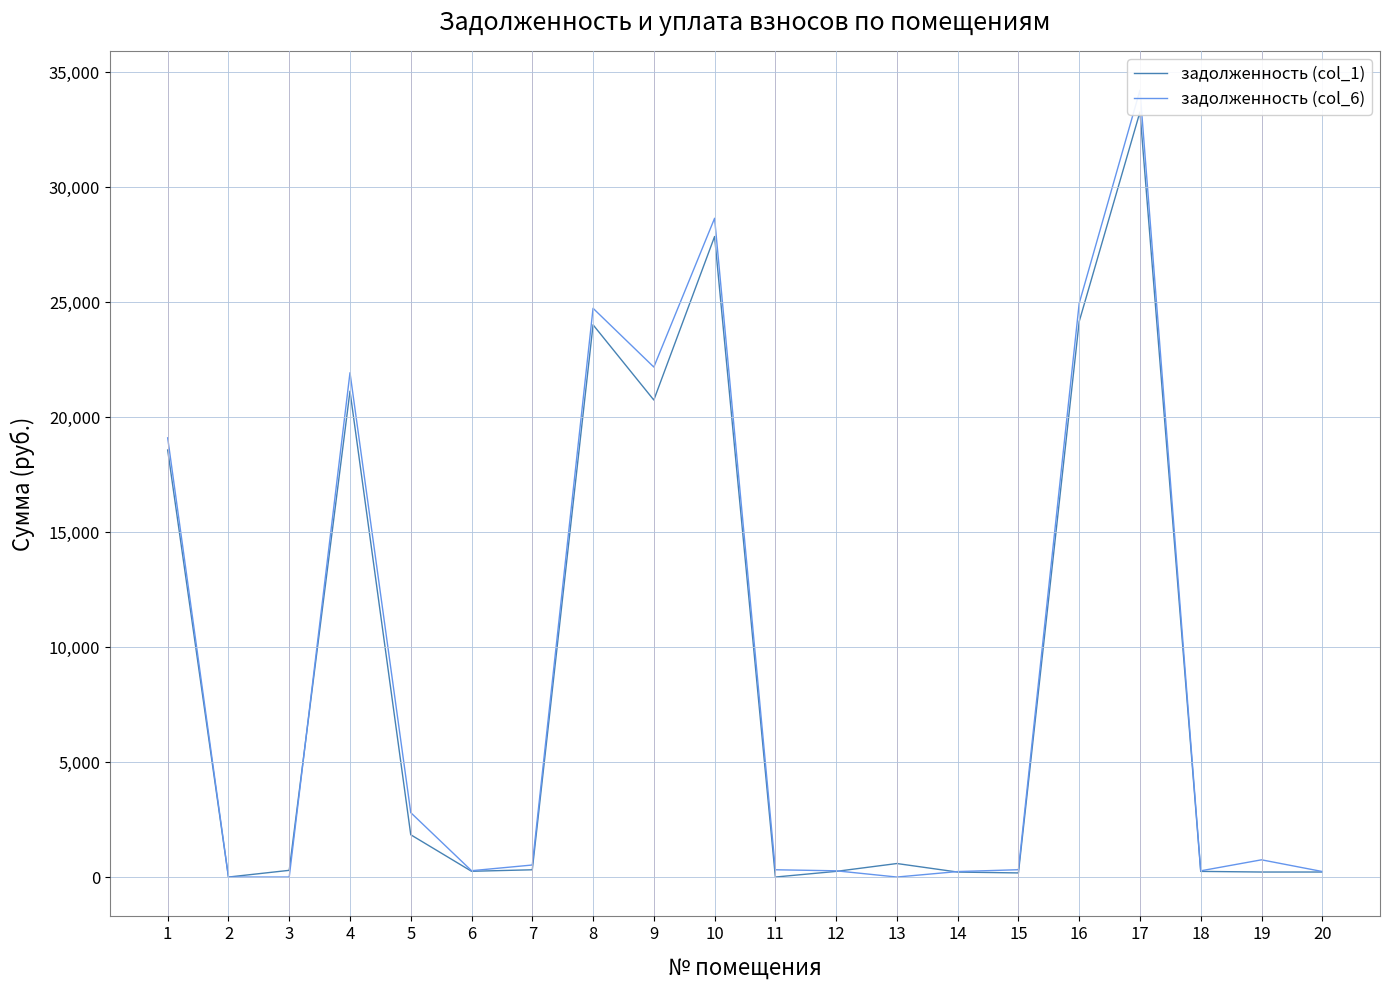

How many categories are shown in the chart?

20